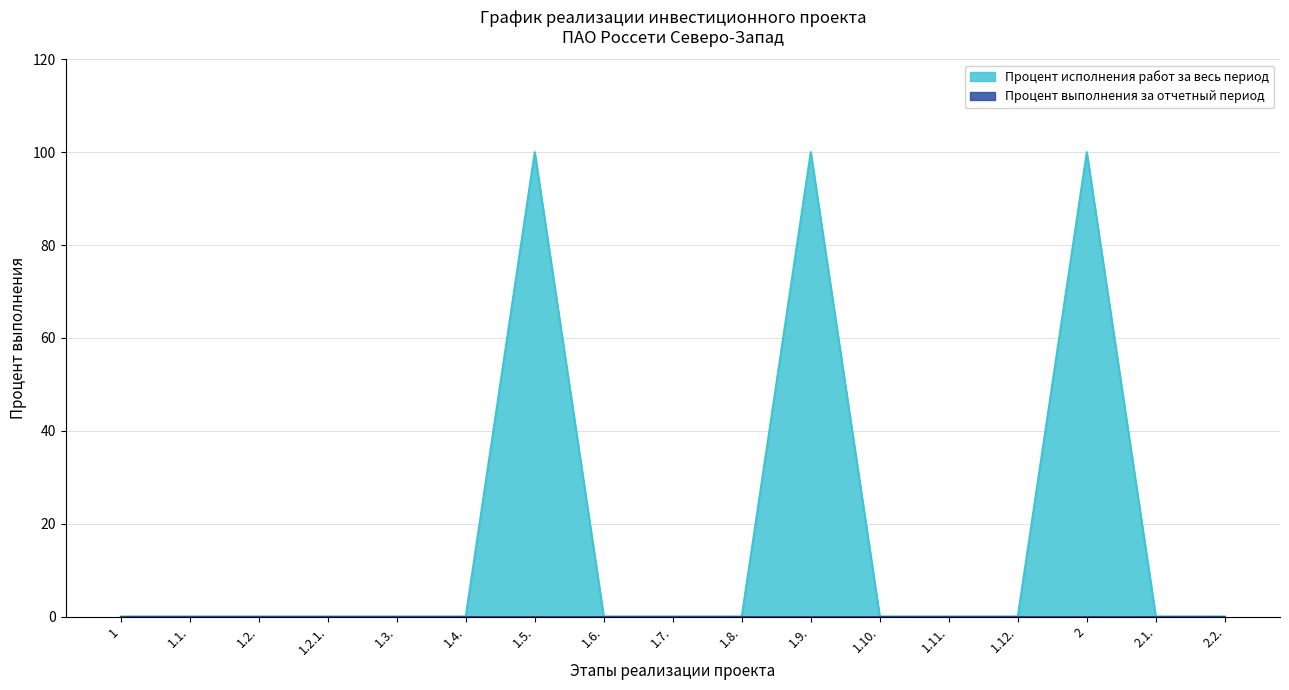

True or false: the data shows 100 at 2.

True